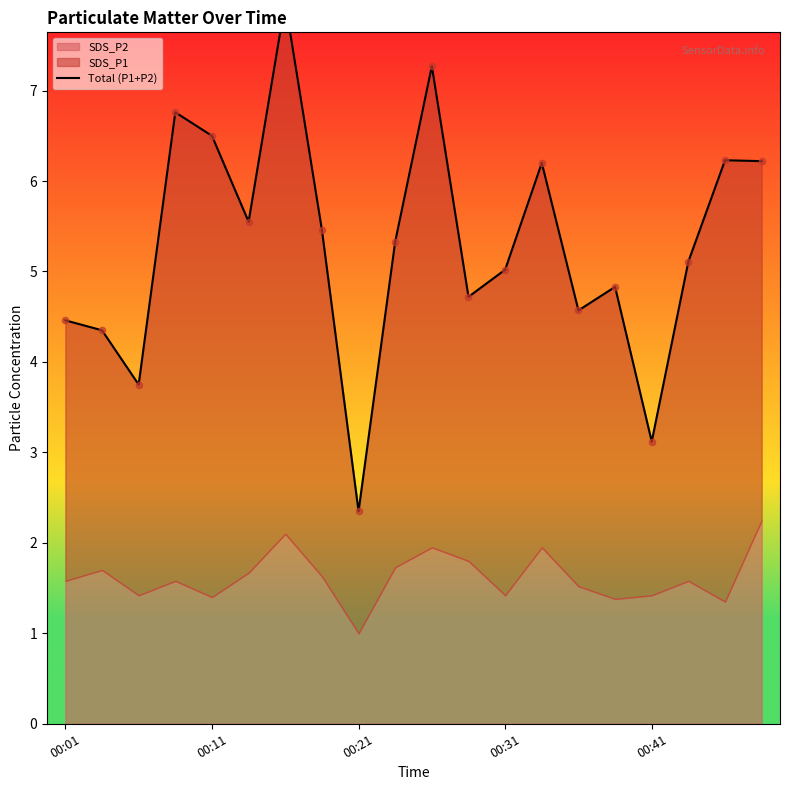

Which has a higher value, 00:11 or 17?

17